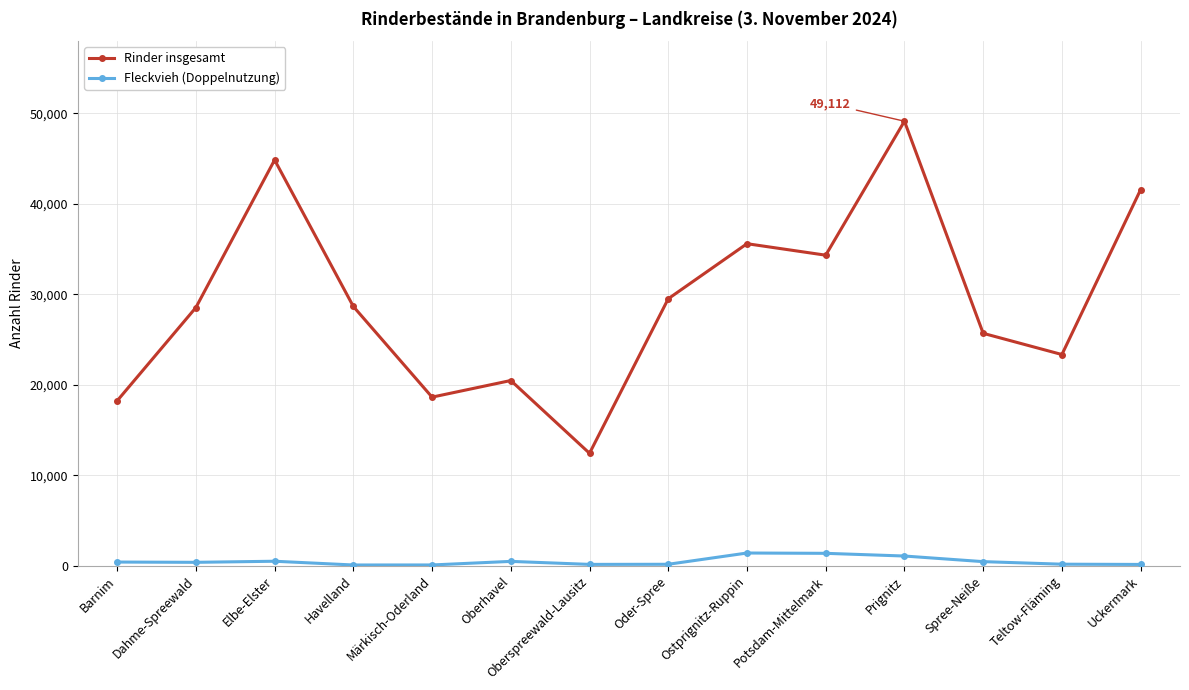

The Rinder insgesamt series shows 28648 at Havelland. True or false?

True